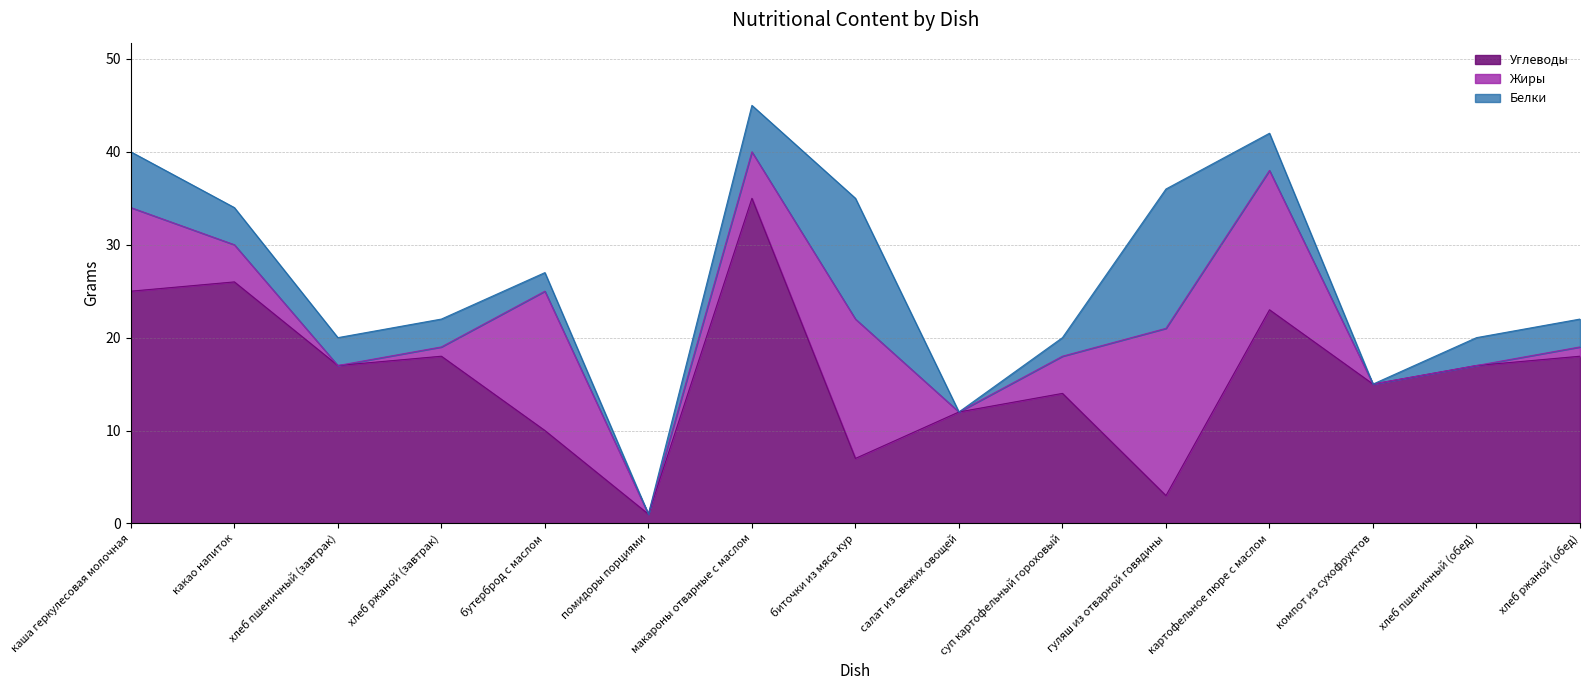

How many times do Углеводы and Жиры cross each other?

6